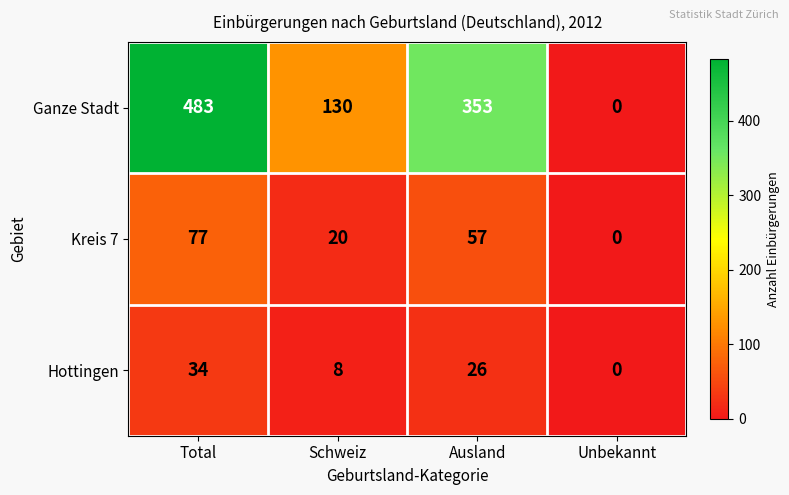

Reading left to right, transcribe all the data shown in this chart.

Ganze Stadt: Total=483	Schweiz=130	Ausland=353	Unbekannt=0
Kreis 7: Total=77	Schweiz=20	Ausland=57	Unbekannt=0
Hottingen: Total=34	Schweiz=8	Ausland=26	Unbekannt=0